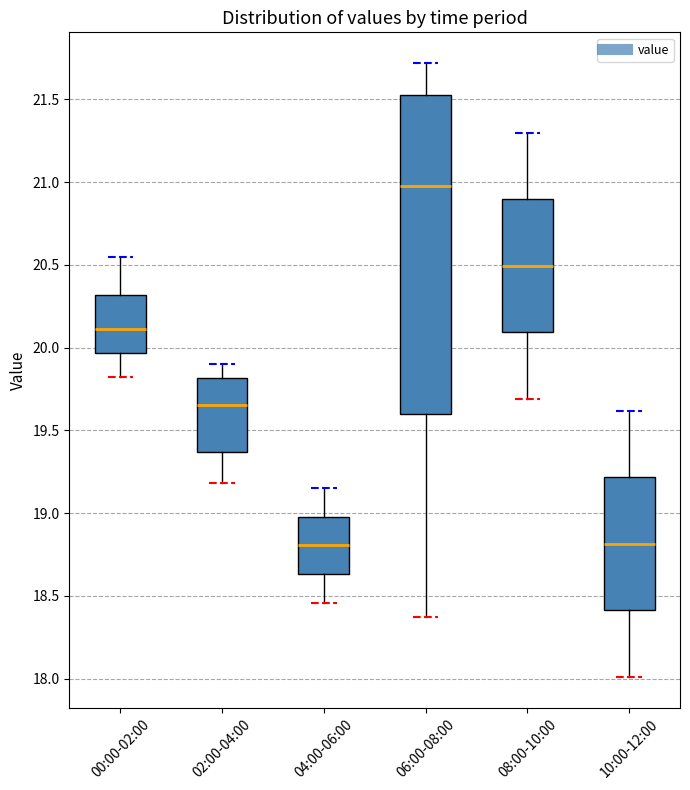

Reading left to right, read every box against the y-axis: the position of its median line, the range the box covers, and the ends of its whiskers. The values are not printed on the chart, so give them approximately, as read against the axis.

00:00-02:00: median 20.10, box 19.95 to 20.30, whiskers 19.80 to 20.55
02:00-04:00: median 19.65, box 19.35 to 19.80, whiskers 19.20 to 19.90
04:00-06:00: median 18.80, box 18.65 to 19.00, whiskers 18.45 to 19.15
06:00-08:00: median 21.00, box 19.60 to 21.55, whiskers 18.35 to 21.70
08:00-10:00: median 20.50, box 20.10 to 20.90, whiskers 19.70 to 21.30
10:00-12:00: median 18.80, box 18.40 to 19.20, whiskers 18.00 to 19.60